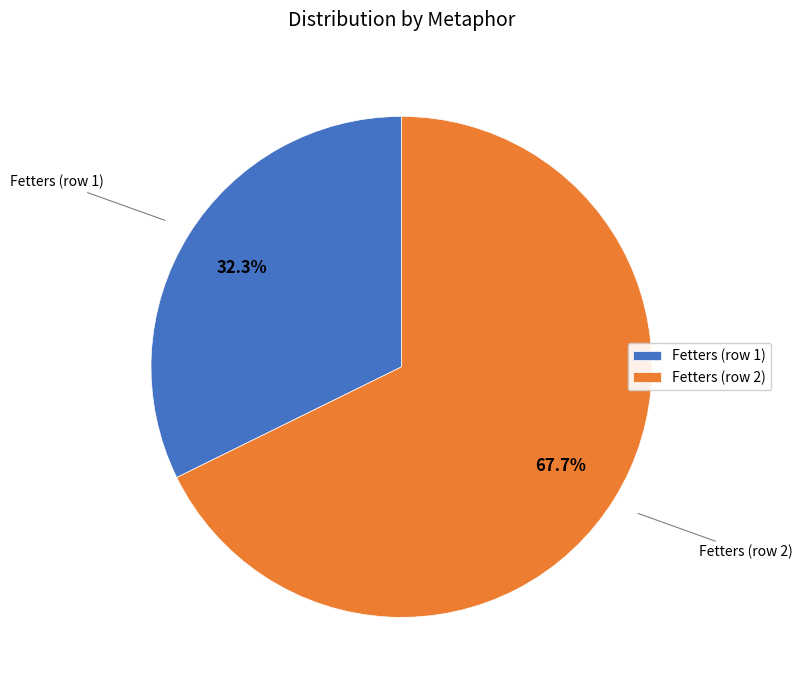

Combined, do Fetters (row 1) and Fetters (row 2) account for over 50%?

Yes